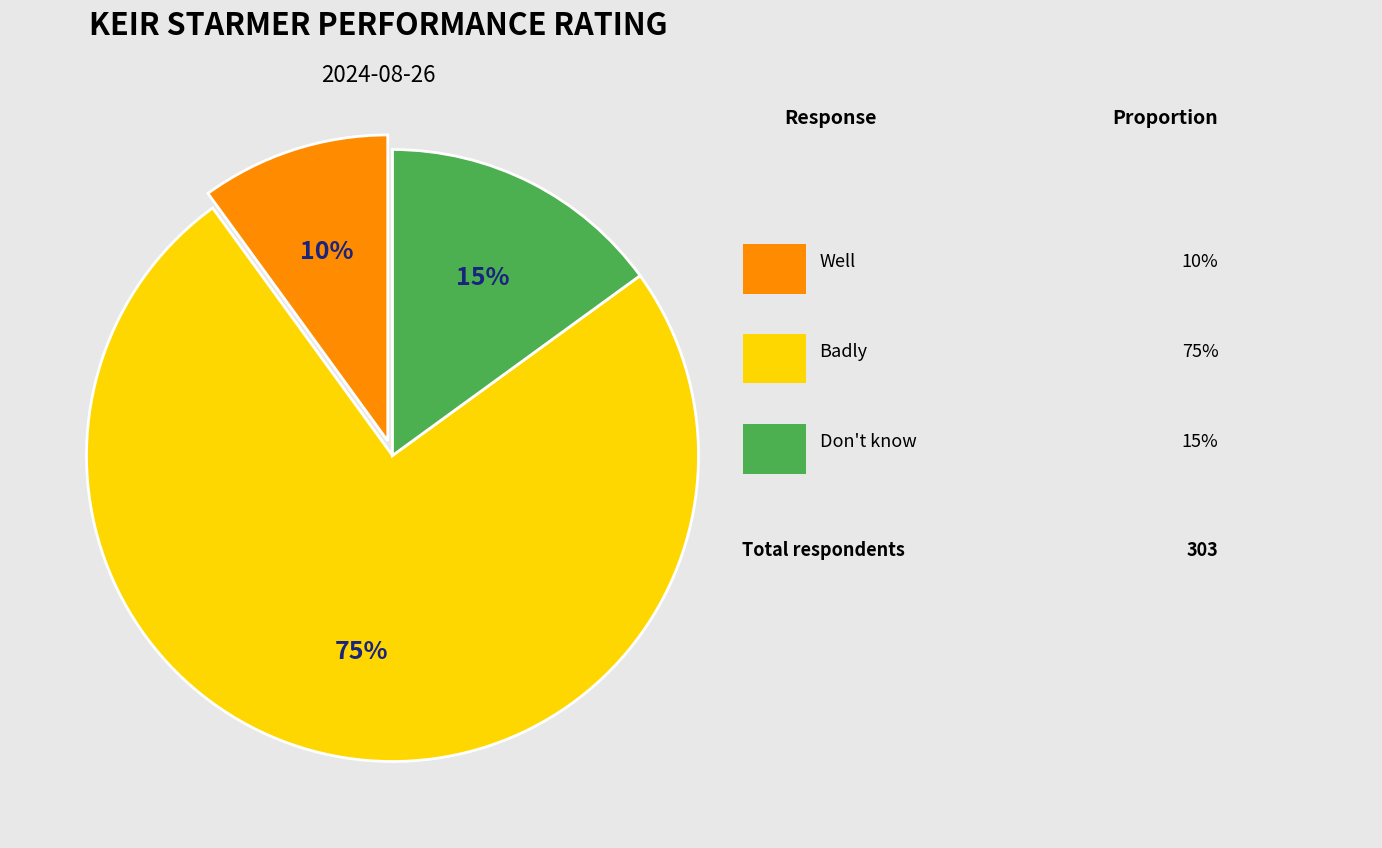

To the nearest percent, what is the difference between the largest and smallest slice percentages?

65%